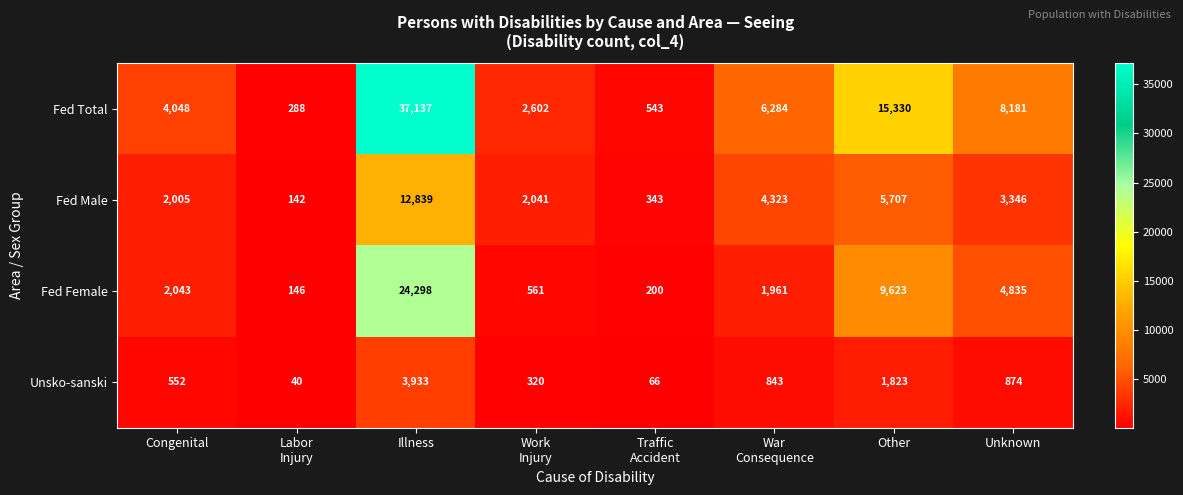

Count the number of categories in the chart.

8